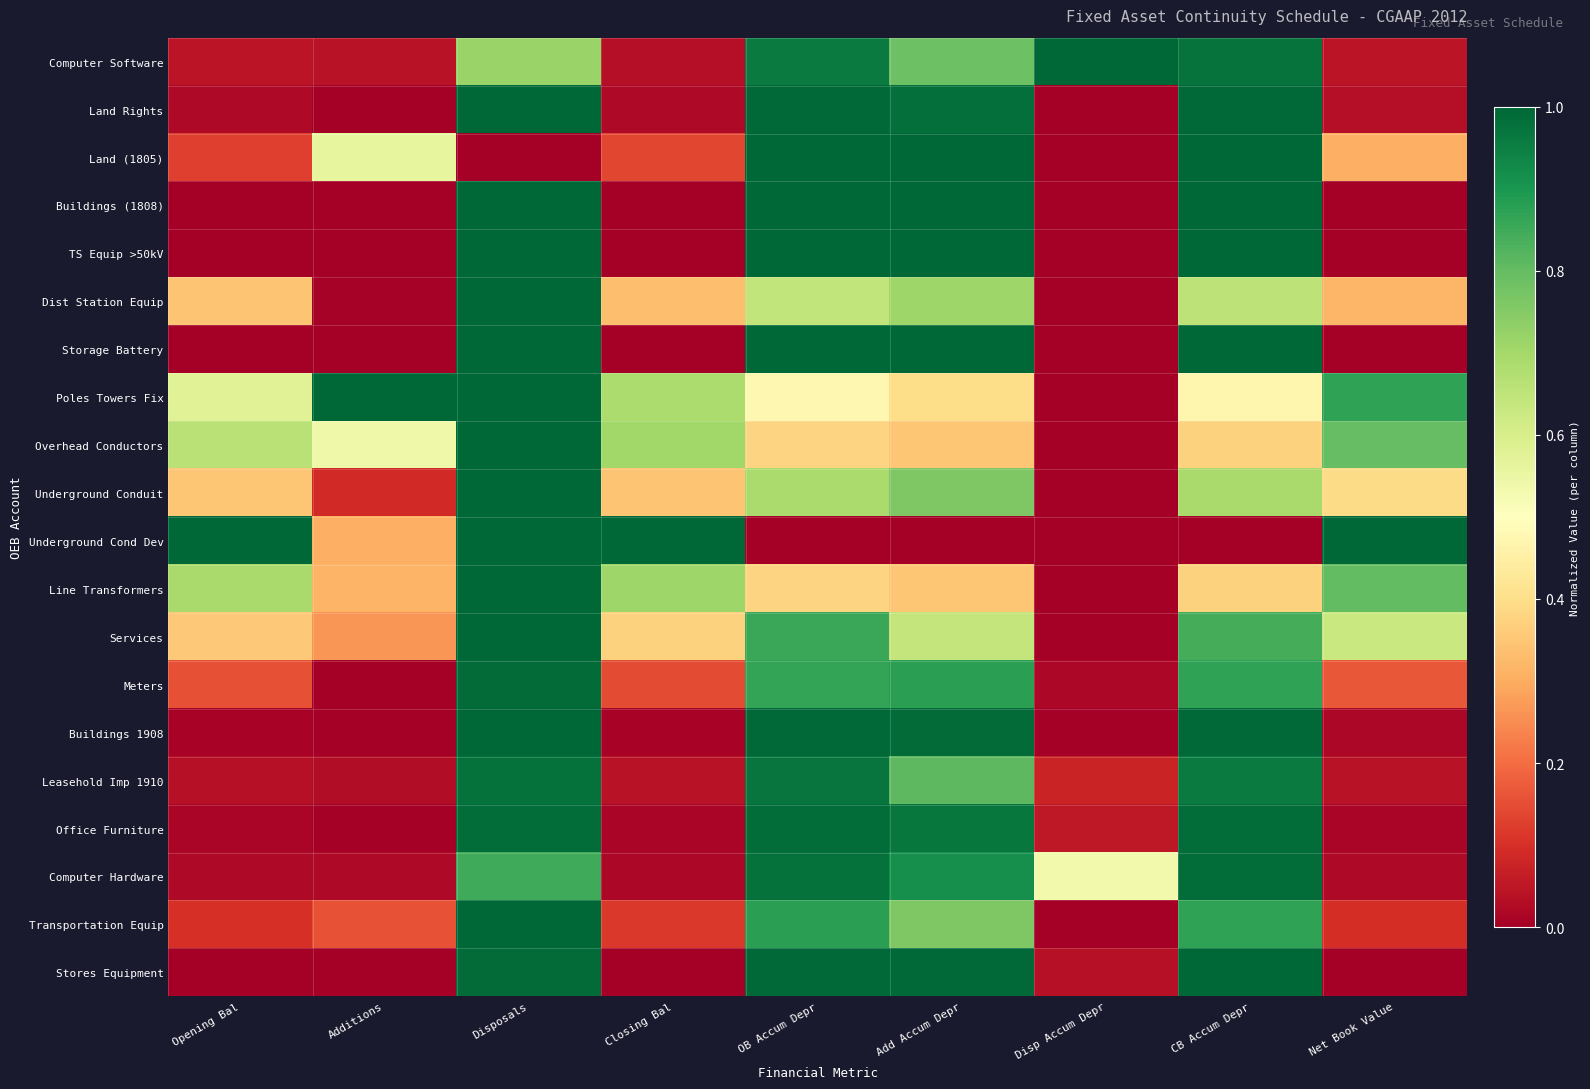

Between Disposals and CB Accum Depr, which series saw the biggest shift?

Land (1805)